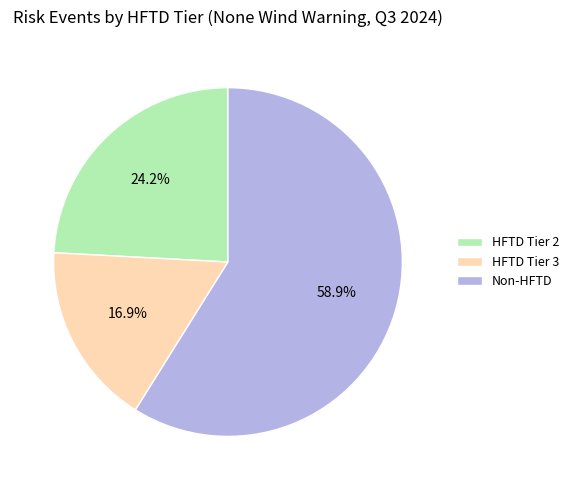

Rank the categories by value from highest to lowest.

Non-HFTD, HFTD Tier 2, HFTD Tier 3